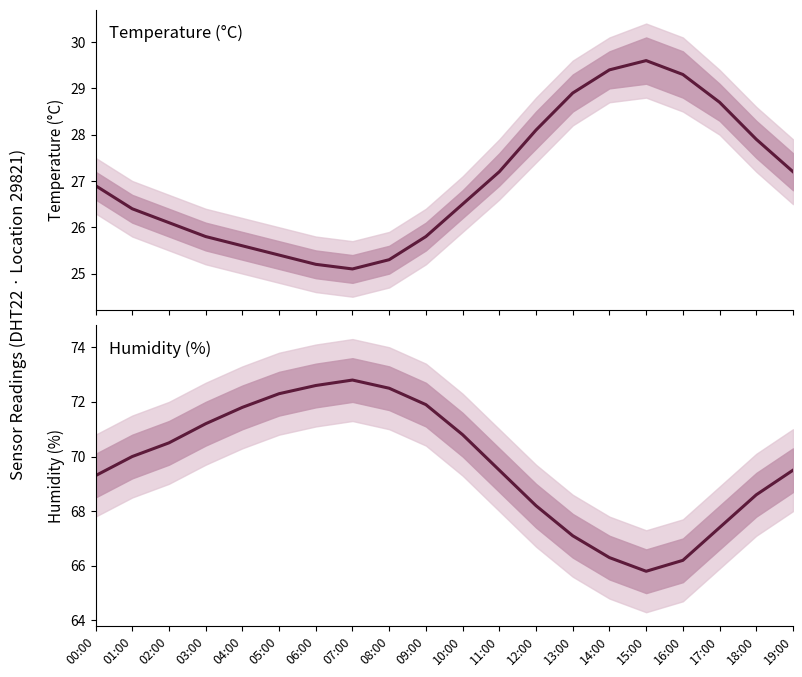

How many data points does each series have?

20